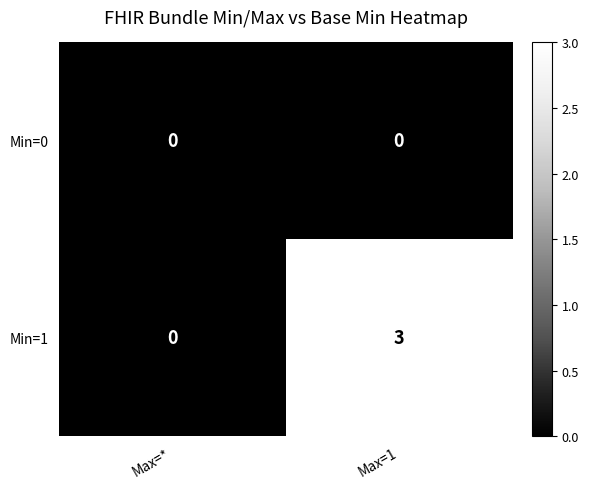

Rank the series at Max=1 from highest to lowest value.

Min=1, Min=0